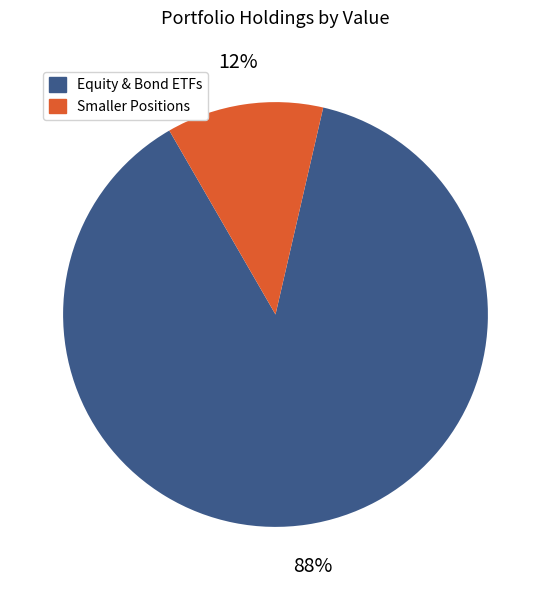

Which slice is the largest?

Equity & Bond ETFs